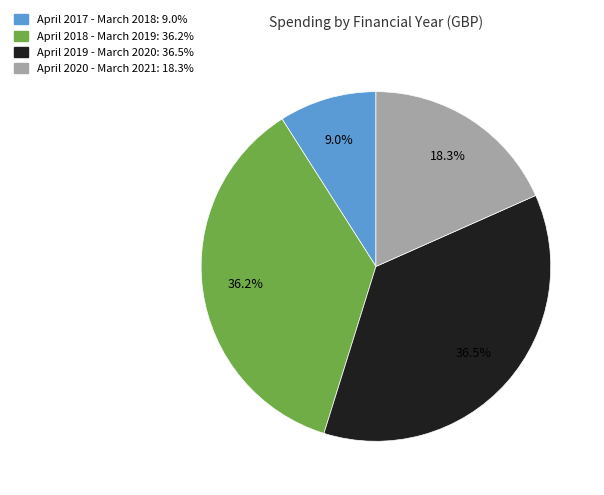

What portion of the pie excludes April 2020 - March 2021?

81.7%